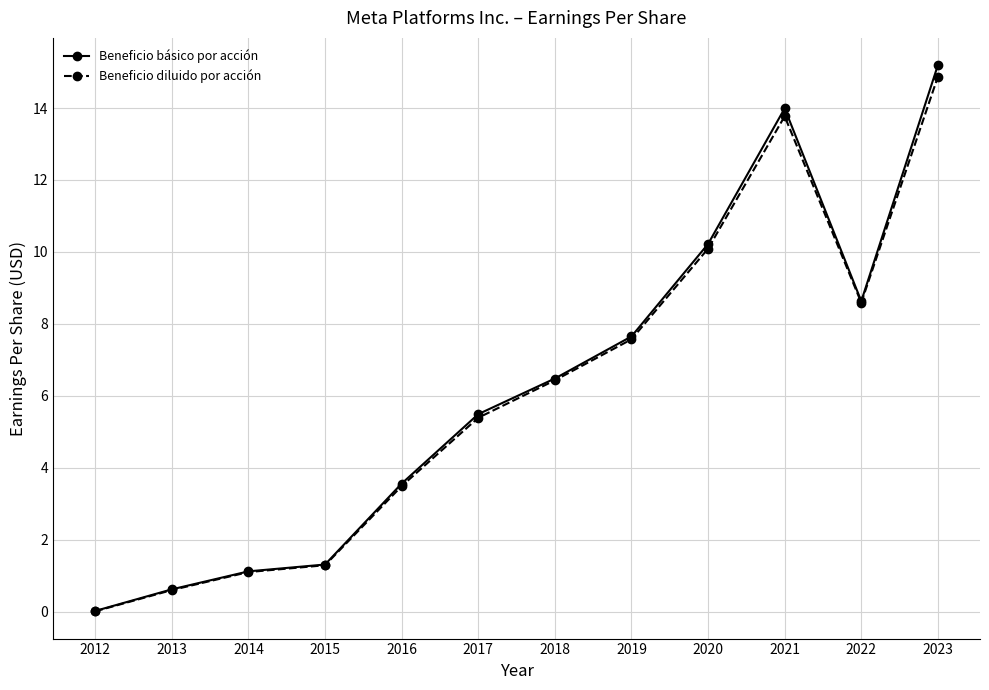

At which label does Beneficio básico por acción reach its minimum?

2012